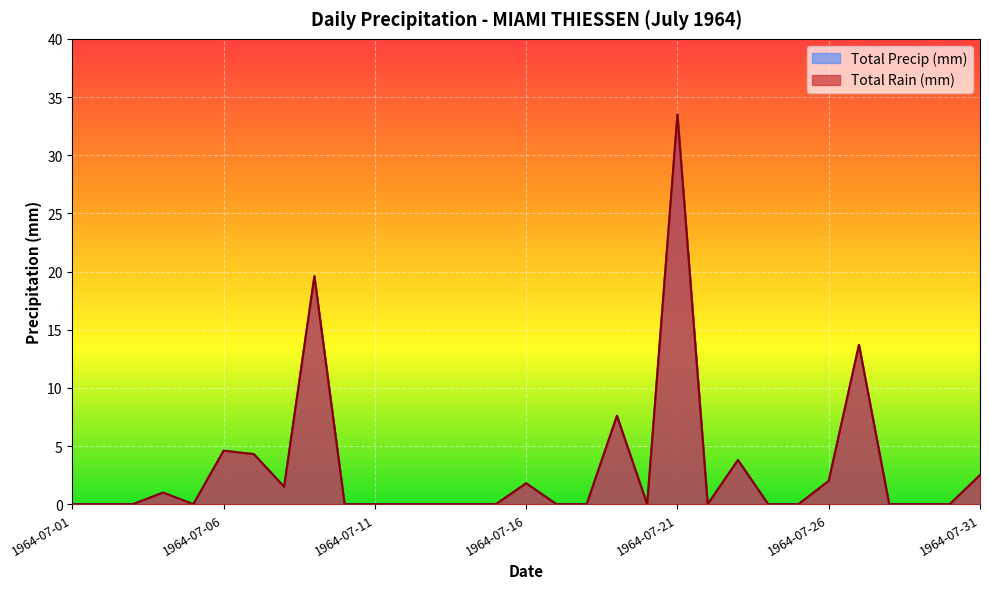

What is the sum of the Total Precip (mm) values at 1964-07-21 and 1964-07-29?

33.5